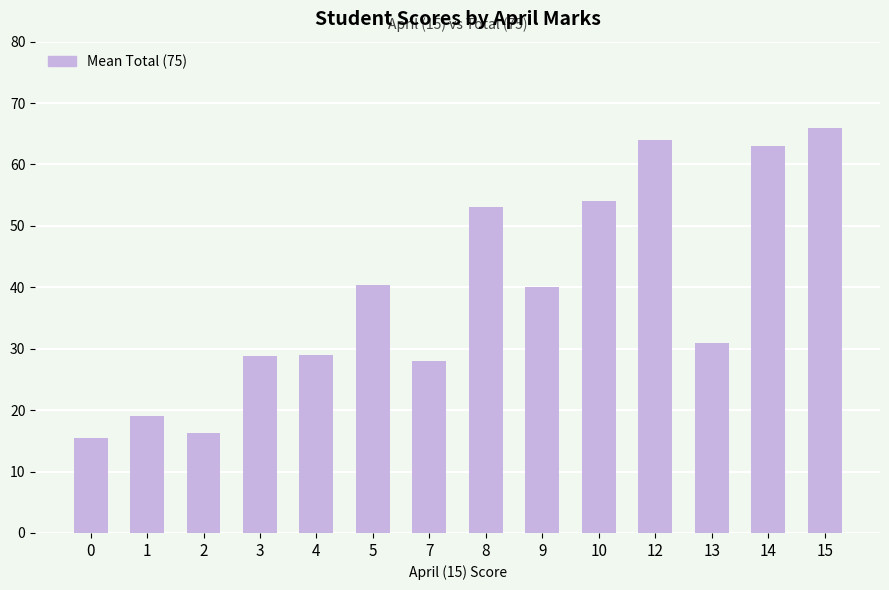

What is the maximum value shown in the chart?

66.0